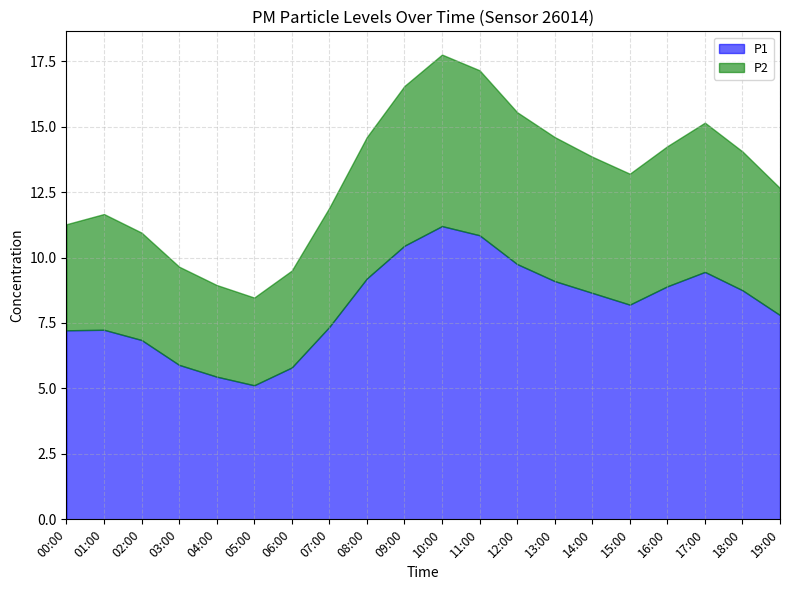

What is the value of the P2 point at the 5th from the left?

3.5